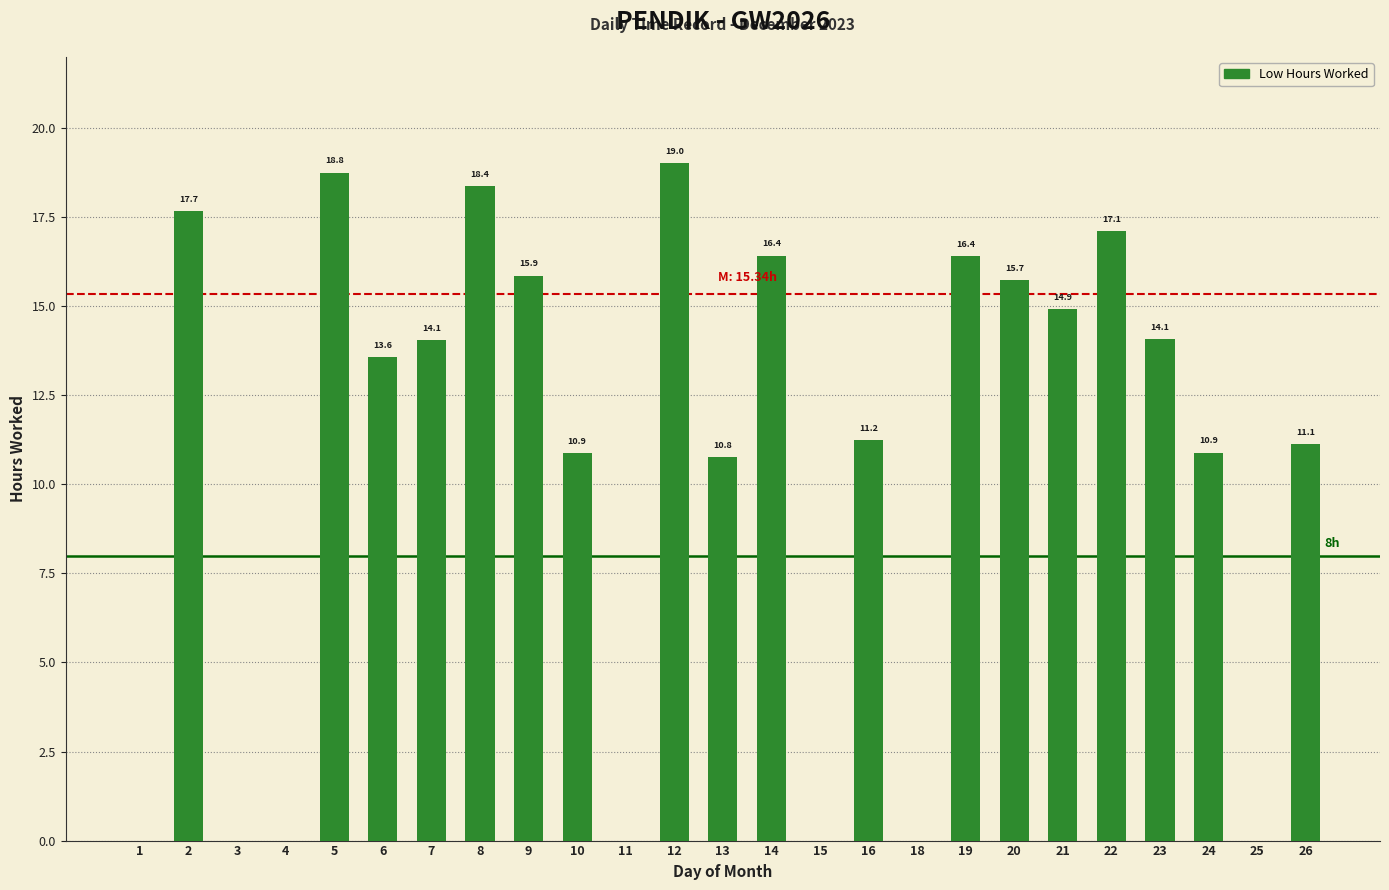

What is the approximate value at 22?

17.1